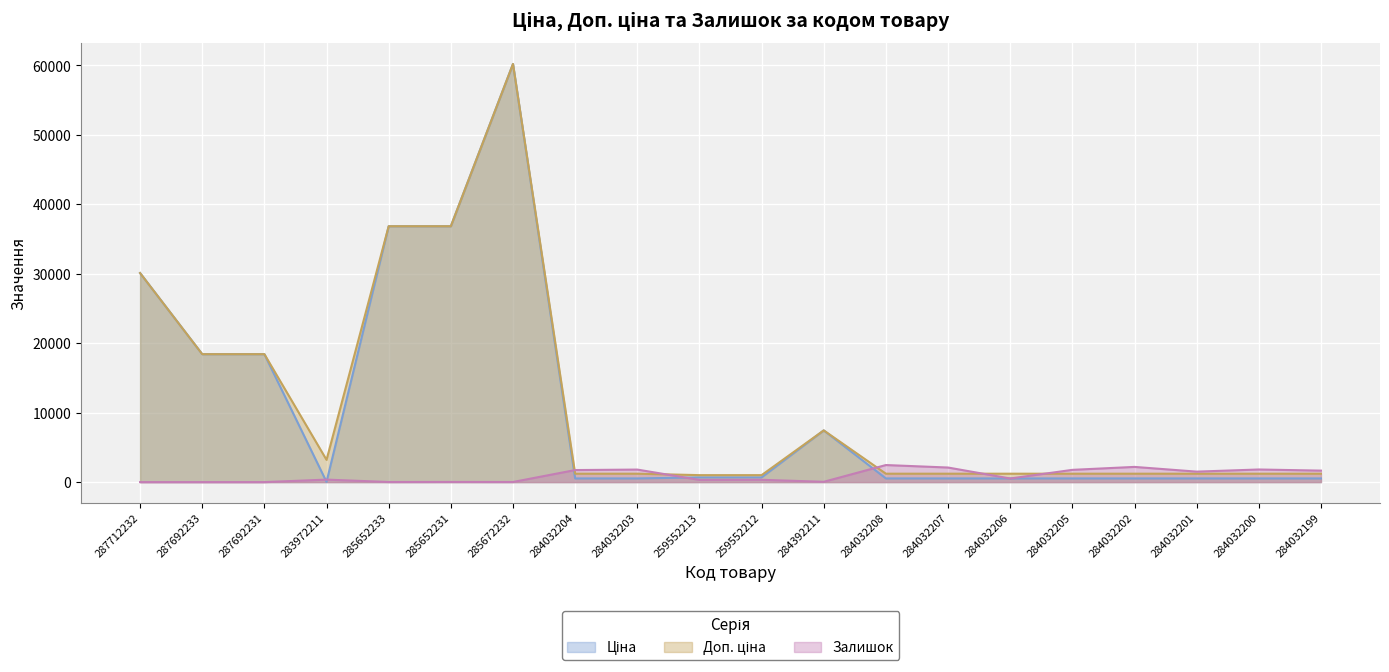

Where is the first local minimum for Залишок?

285652233